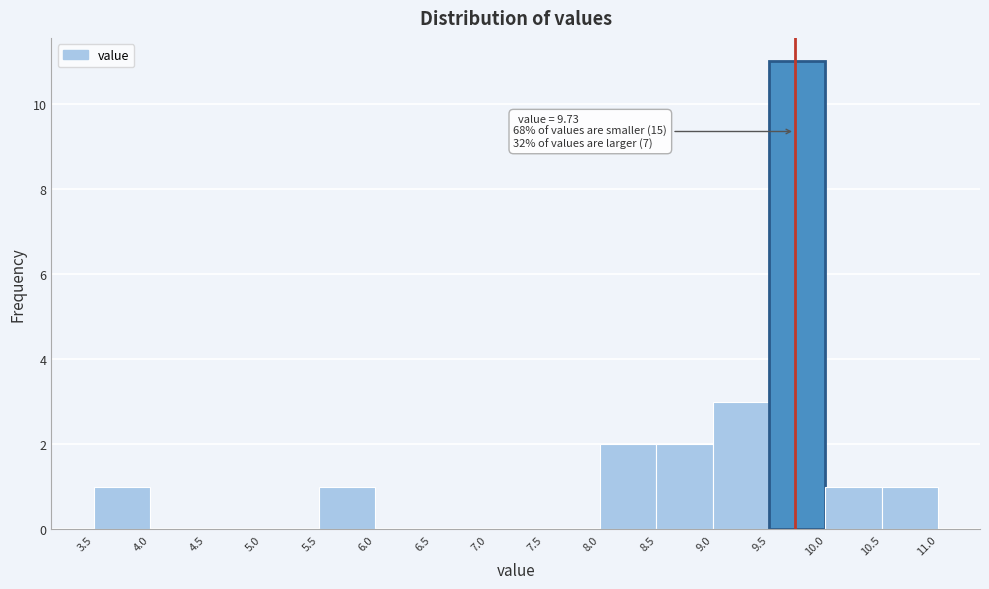

Over which range of the x-axis is the bar tallest?

9.5 to 10.0